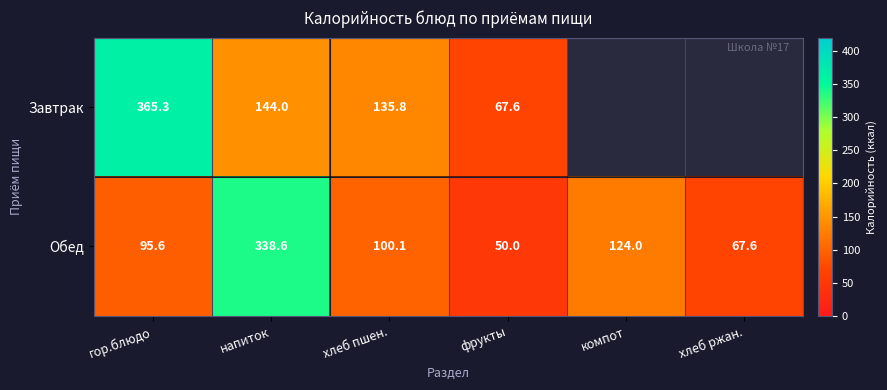

Is the value of Завтрак at гор.блюдо greater than the value of Обед at фрукты?

Yes